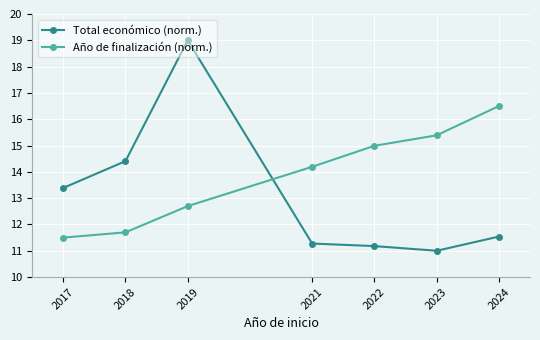

Which series has the largest range (max minus min)?

Total económico (norm.)